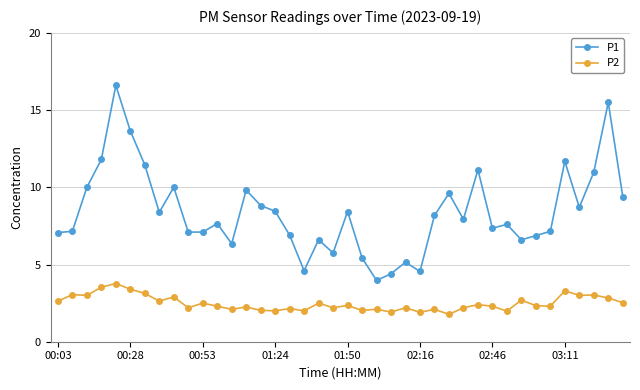

What is the smallest value displayed?

1.8